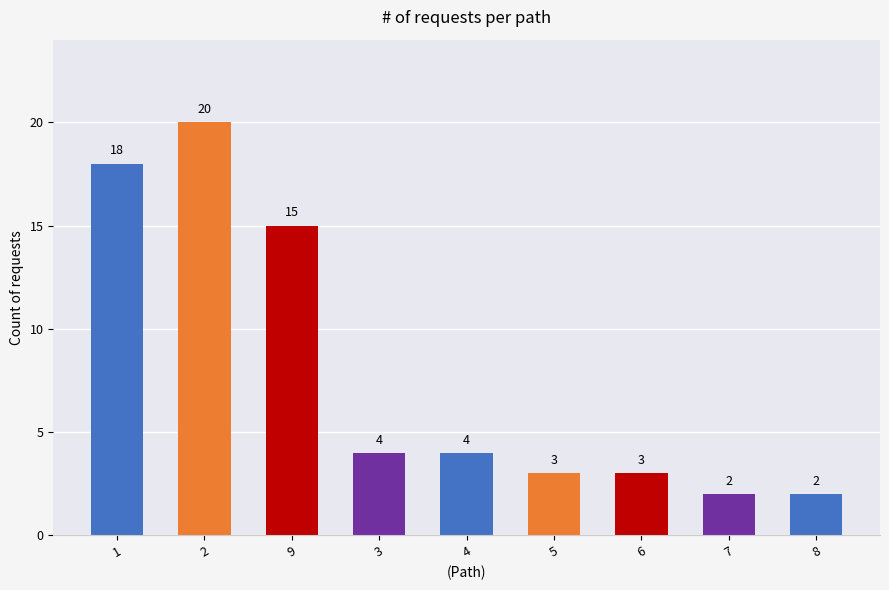

Are the bars grouped side by side (vs. stacked)?

No